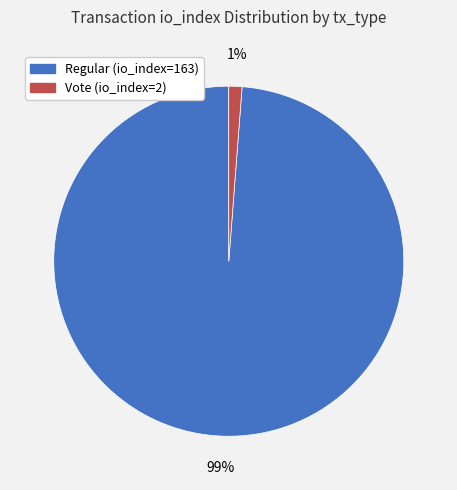

Is there any slice that represents more than half of the pie?

Yes